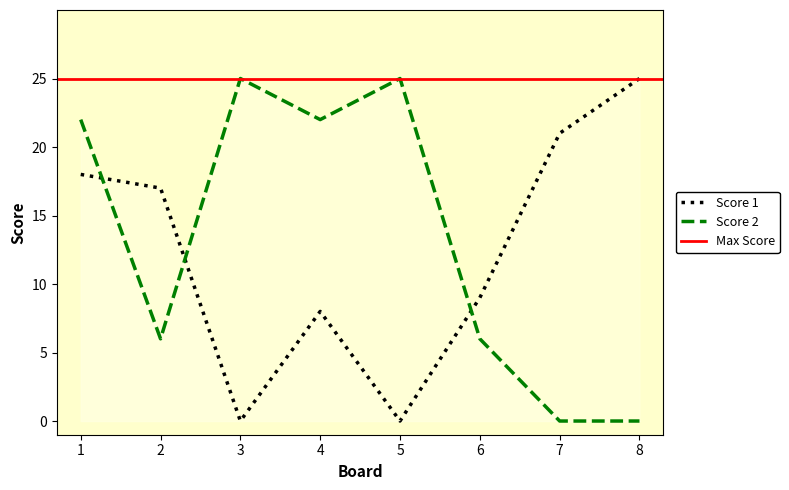

Is this an area chart (filled region under the line)?

No